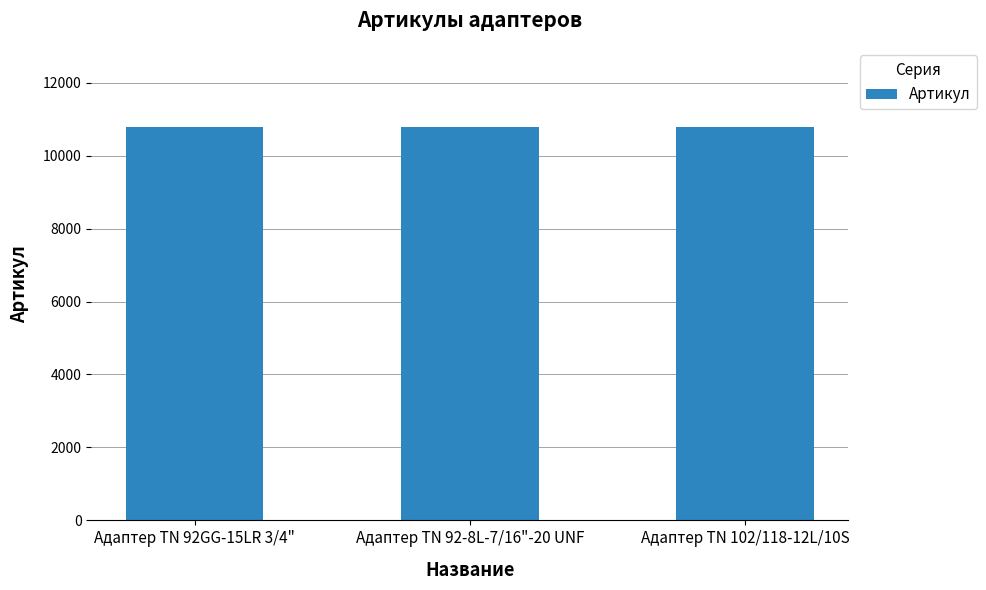

What is the ratio of the value at Адаптер TN 92-8L-7/16"-20 UNF to the value at Адаптер TN 92GG-15LR 3/4"?

1.0